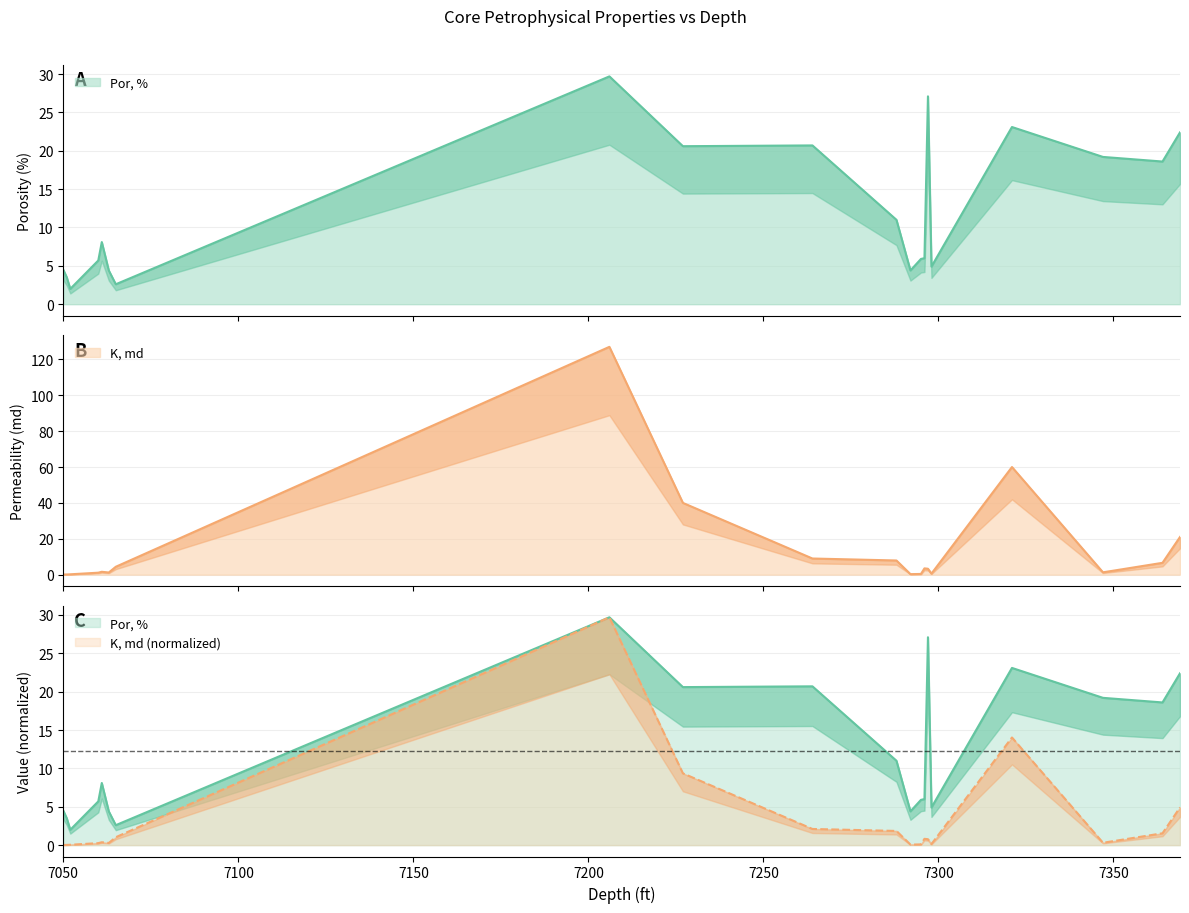

How many values in the Por, % series are below 8?

10